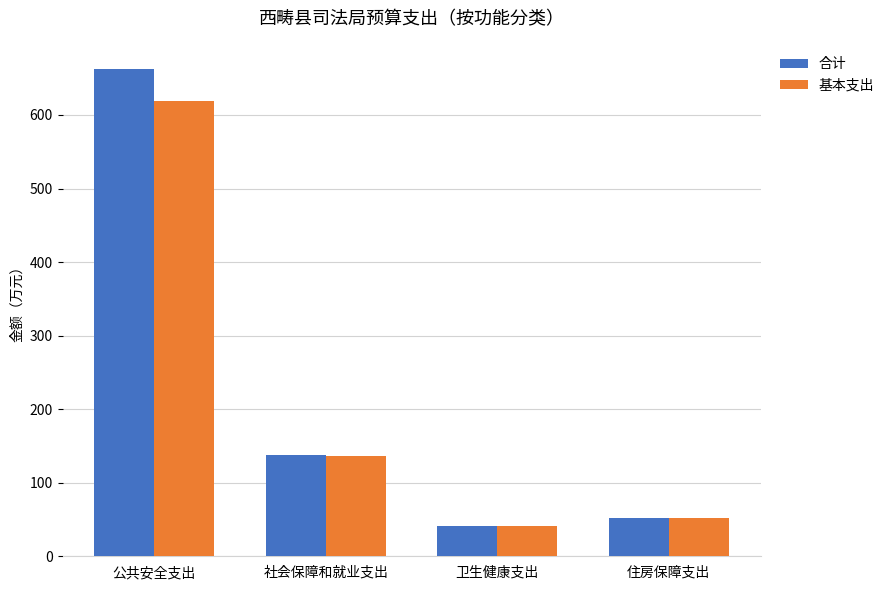

What position from the right is 住房保障支出?

1